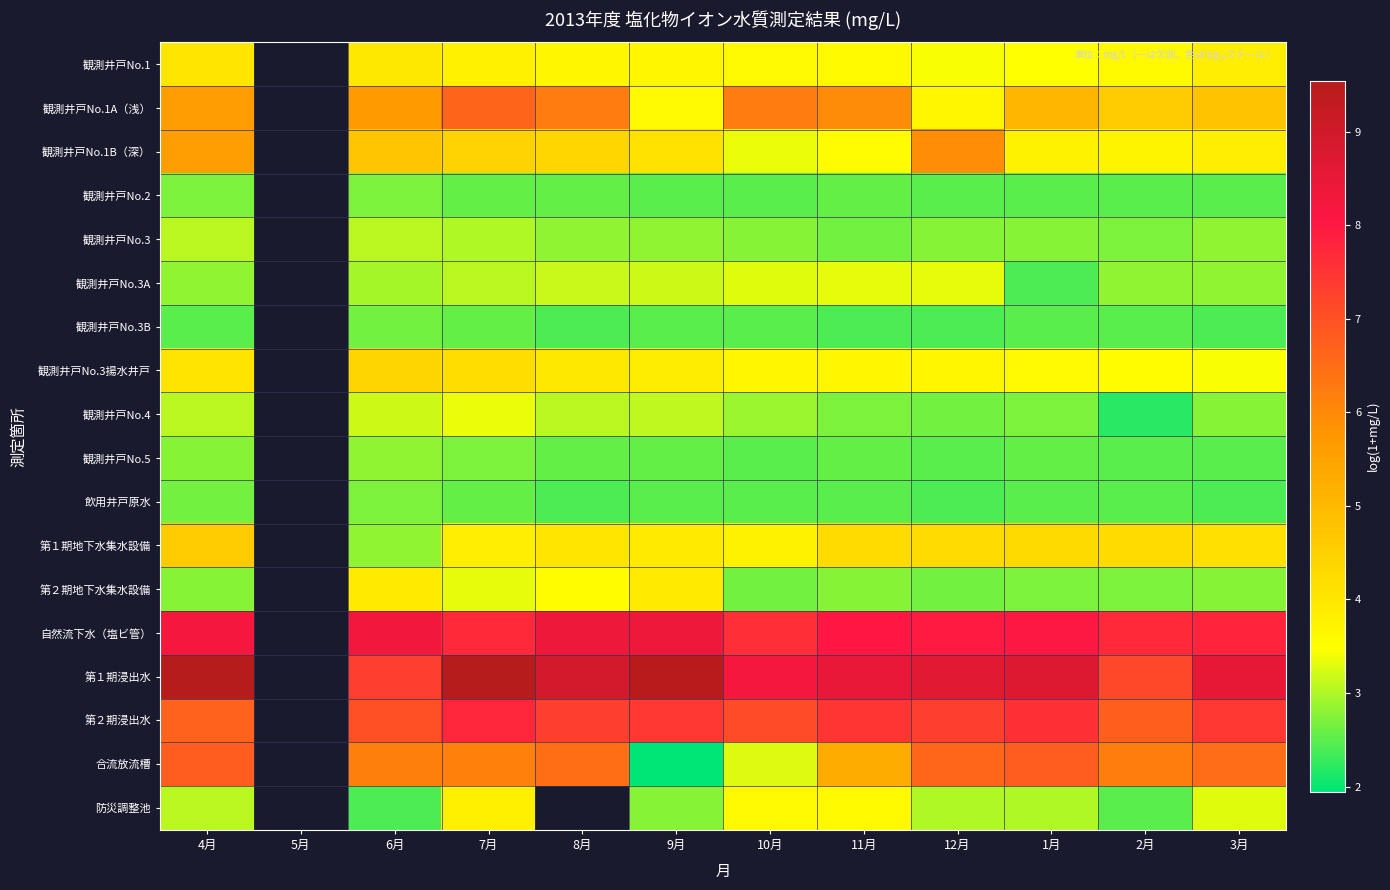

Rank the series at 9月 from highest to lowest value.

第１期浸出水, 自然流下水（塩ビ管）, 第２期浸出水, 観測井戸No.1B（深）, 第１期地下水集水設備, 第２期地下水集水設備, 観測井戸No.3揚水井戸, 観測井戸No.1, 観測井戸No.1A（浅）, 観測井戸No.3A, 観測井戸No.4, 観測井戸No.3, 防災調整池, 観測井戸No.5, 観測井戸No.2, 観測井戸No.3B, 飲用井戸原水, 合流放流槽